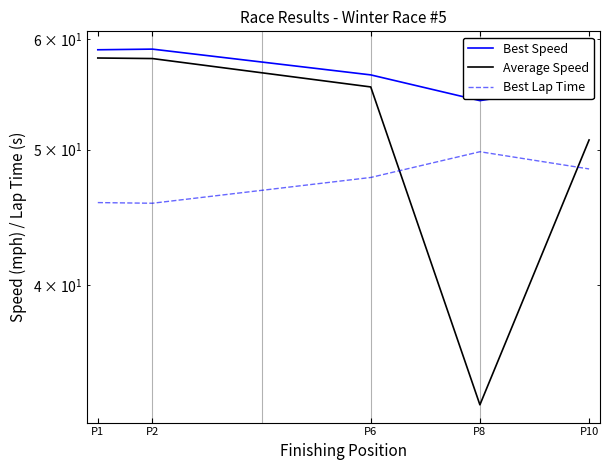

What are all the series names shown in the legend?

Best Speed, Average Speed, Best Lap Time